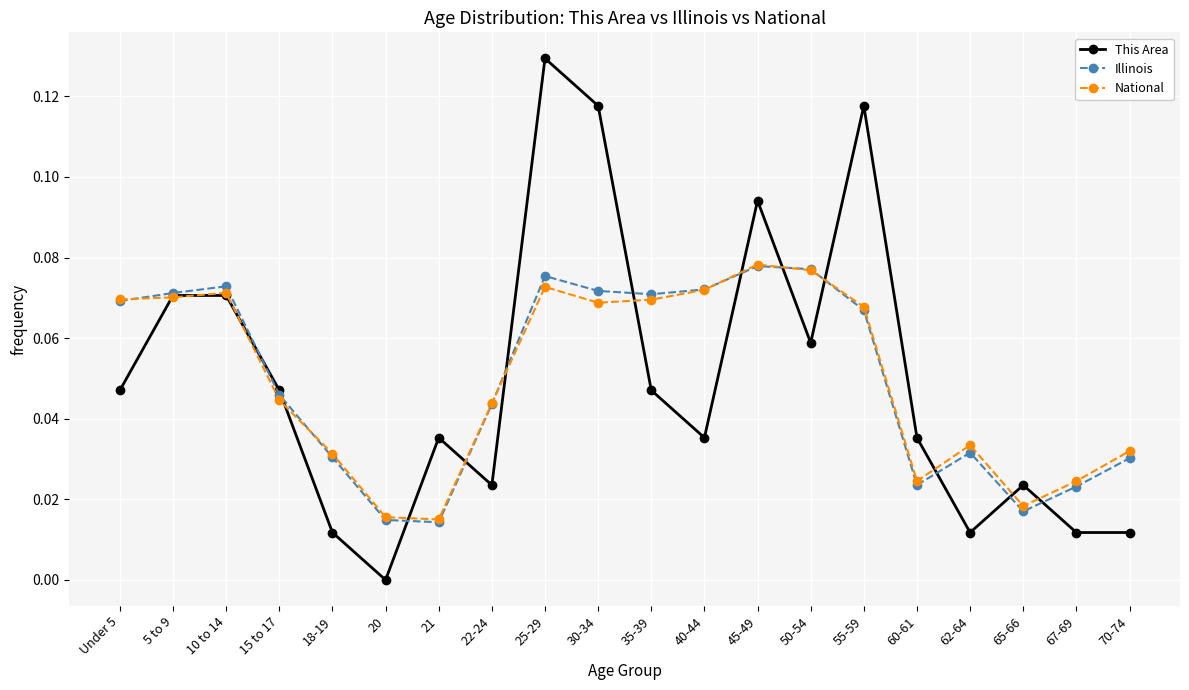

The value of This Area at 15 to 17 is 0.1. True or false?

False